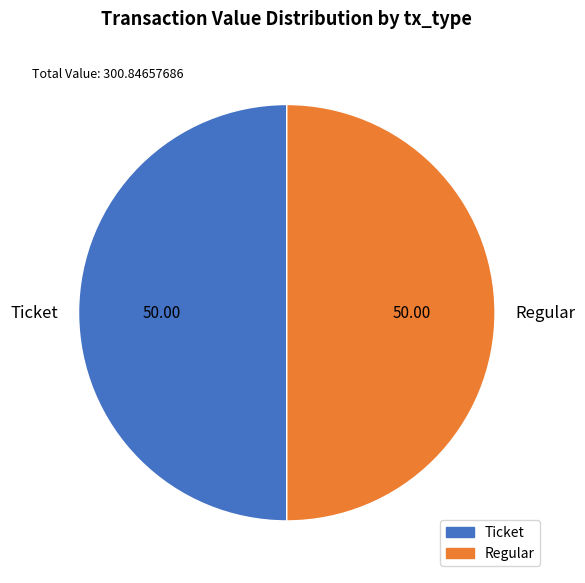

Approximately how many times larger is the value at Regular compared to Ticket?

1.0